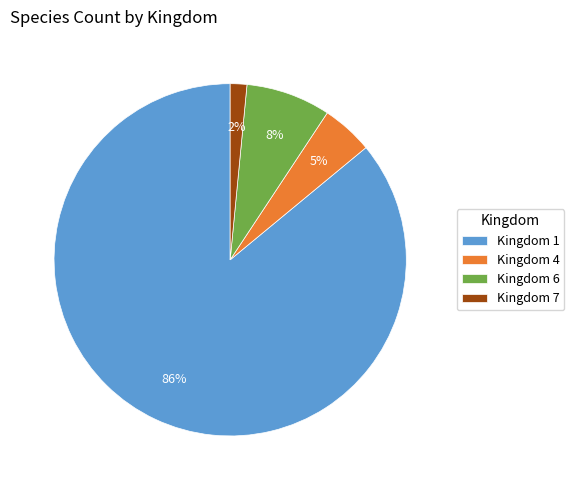

Does any single category account for the majority?

Yes